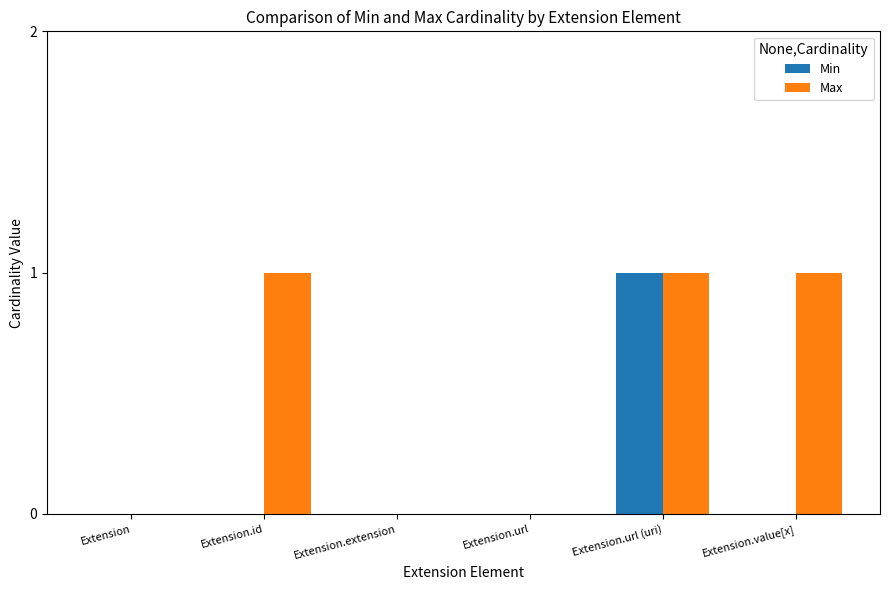

Are the bars grouped side by side (vs. stacked)?

Yes